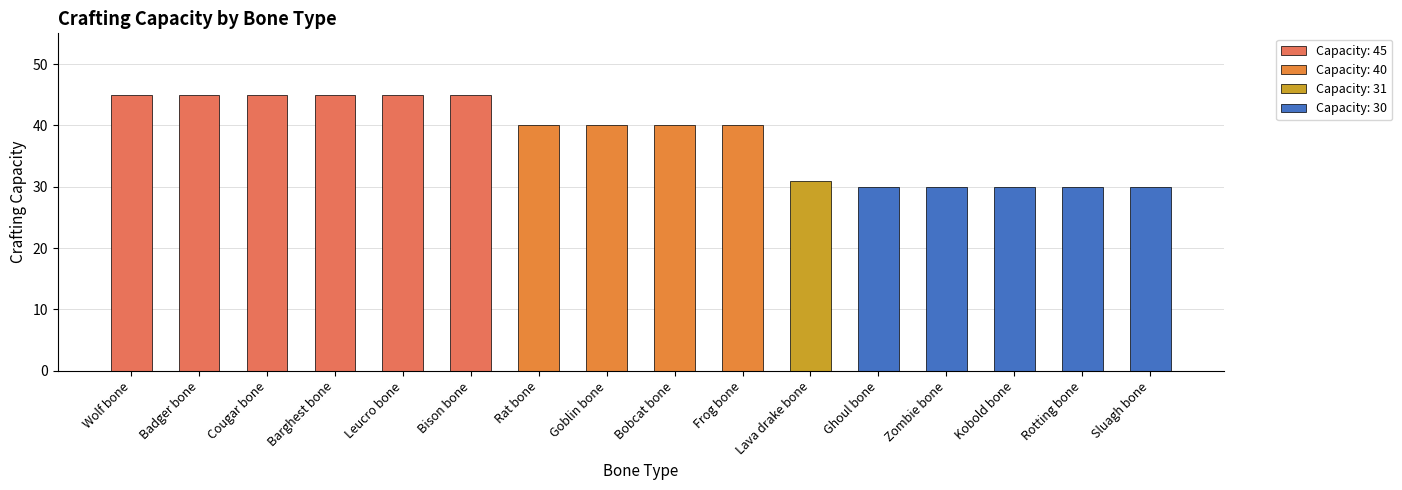

Which has a higher value, Barghest bone or Zombie bone?

Barghest bone